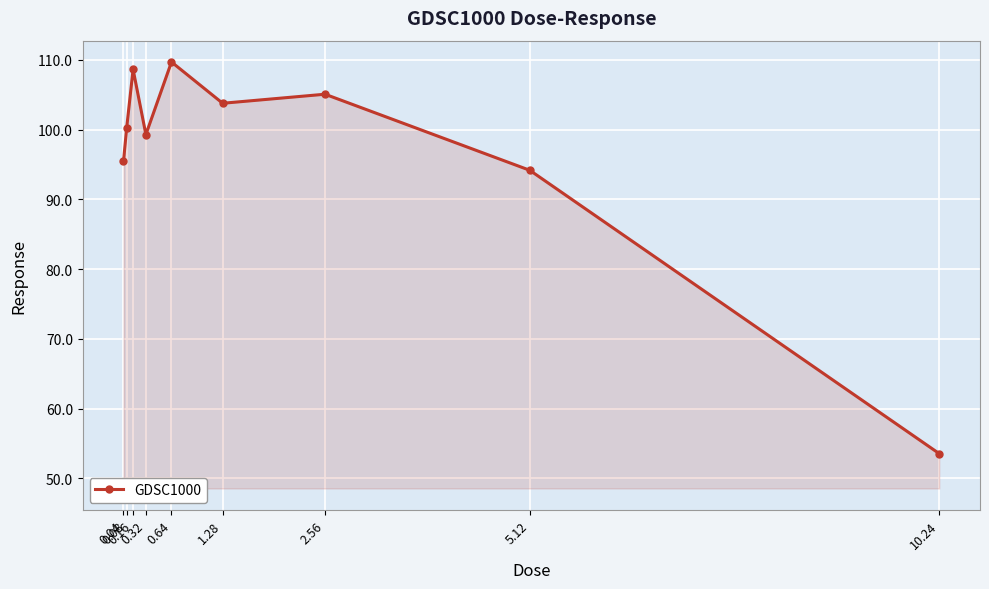

True or false: the data has more than 2 interior local peaks.

True